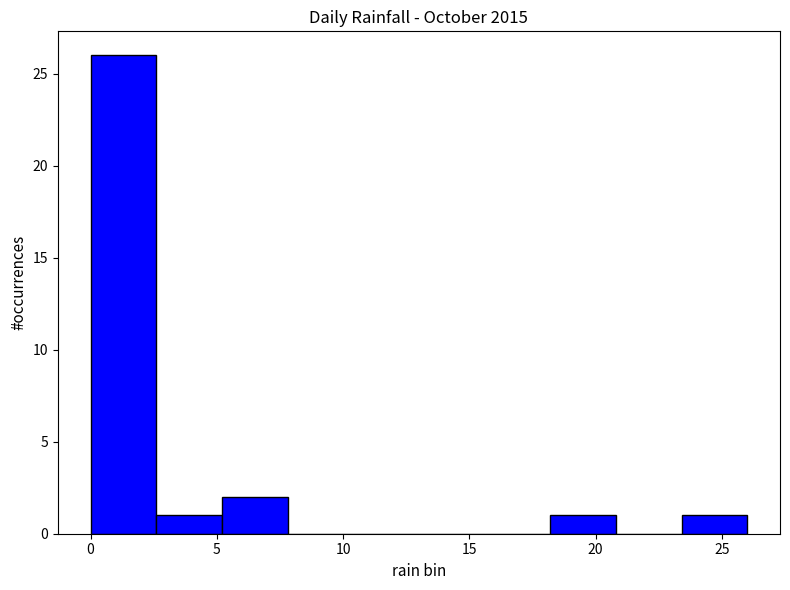

Reading left to right, list every bar in this chart as the range it spans on the x-axis followed by its height. Neither the bar edges nor the heights are printed on the chart, so give them approximately, as read against the axes.

0.0 to 2.6: 26
2.6 to 5.2: 1
5.2 to 7.8: 2
7.8 to 10.4: 0
10.4 to 13.0: 0
13.0 to 15.6: 0
15.6 to 18.2: 0
18.2 to 20.8: 1
20.8 to 23.4: 0
23.4 to 26.0: 1